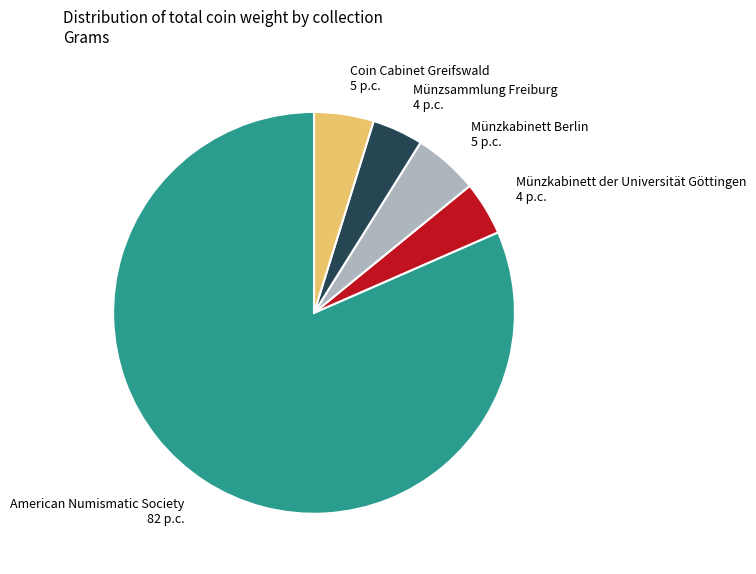

True or false: Münzkabinett Berlin accounts for 5% of the total.

True